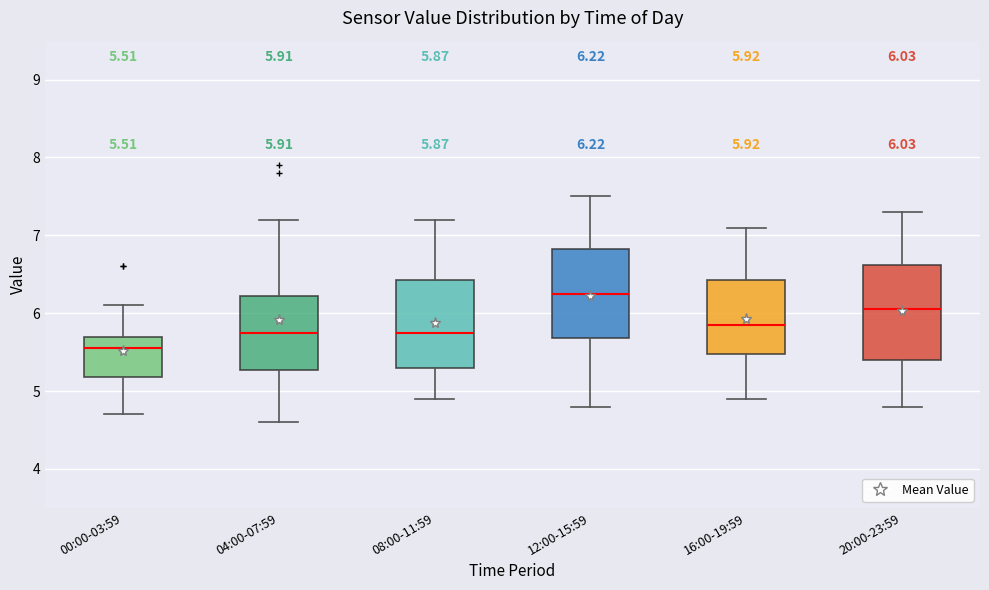

Which box's median line is the highest?

12:00-15:59